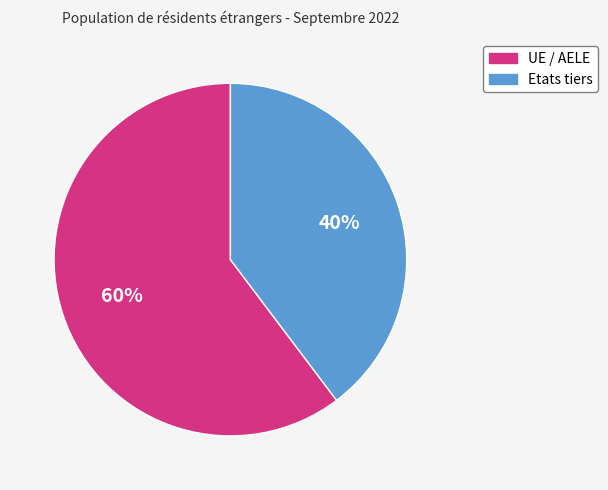

To the nearest percent, what is the average slice percentage?

50%